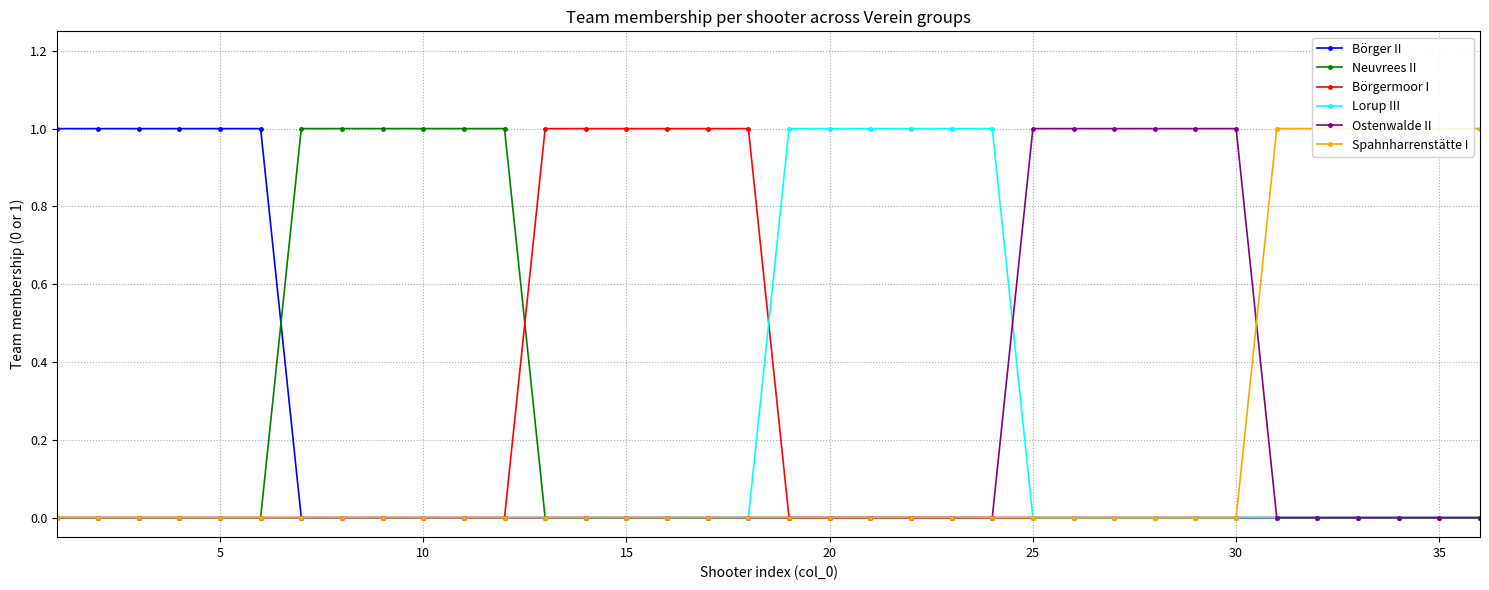

How many lines are shown in the chart?

6